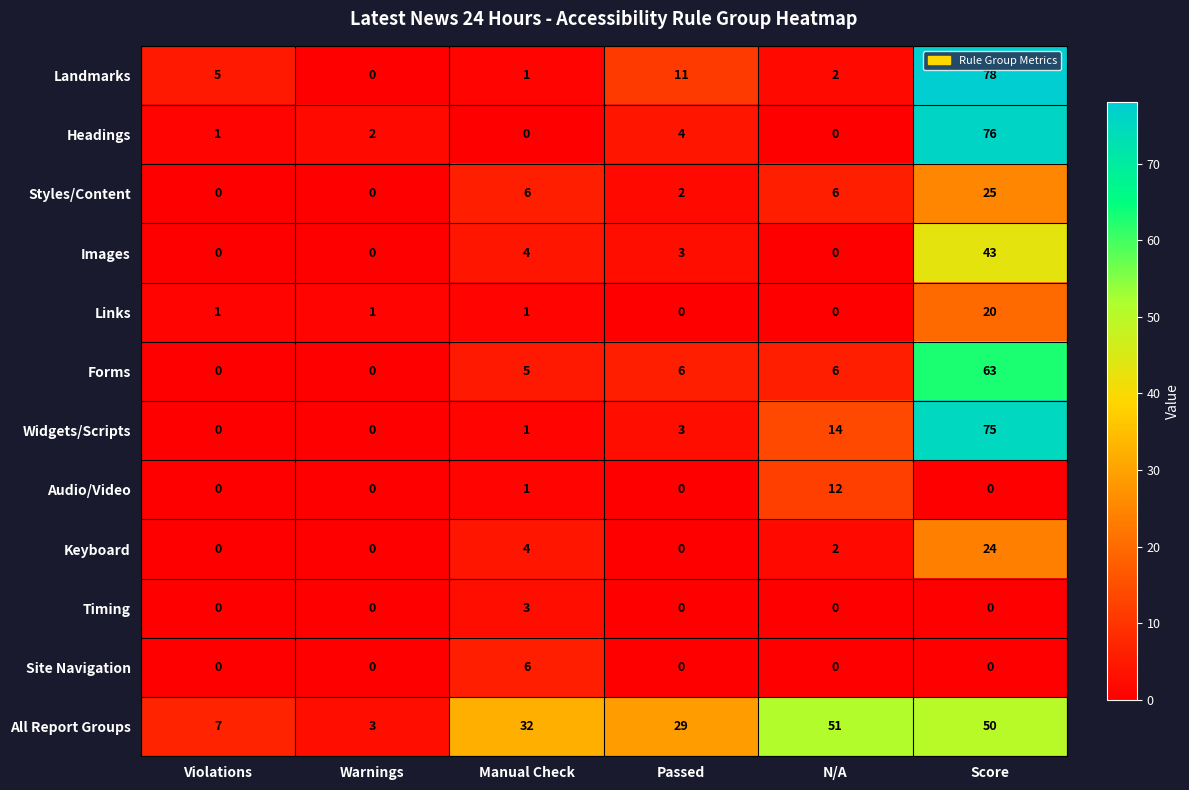

What is the approximate value of All Report Groups at Manual Check, to the nearest 5?

30